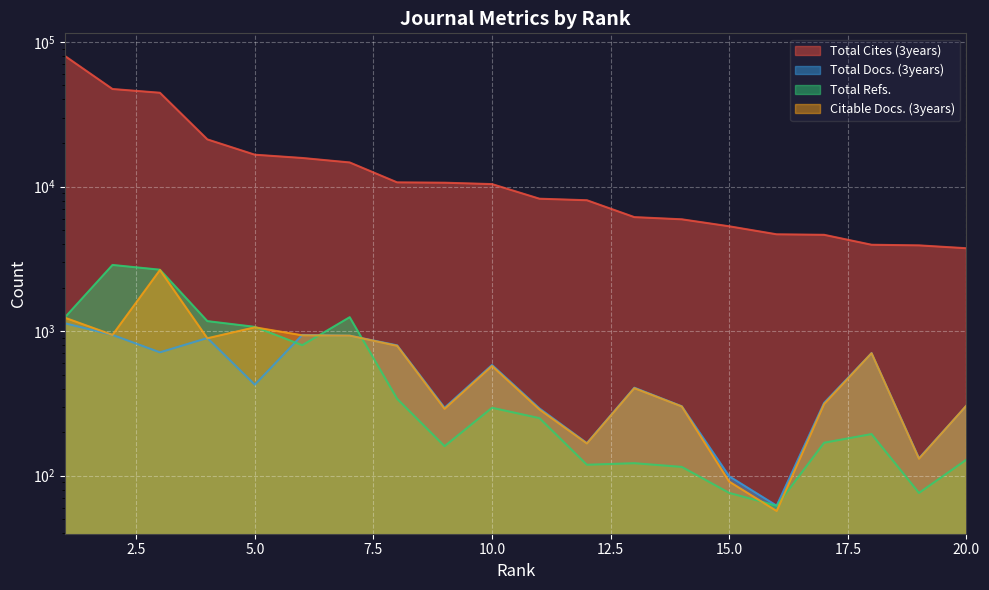

What is the approximate value of Total Docs. (3years) at 1, to the nearest 100?

1100